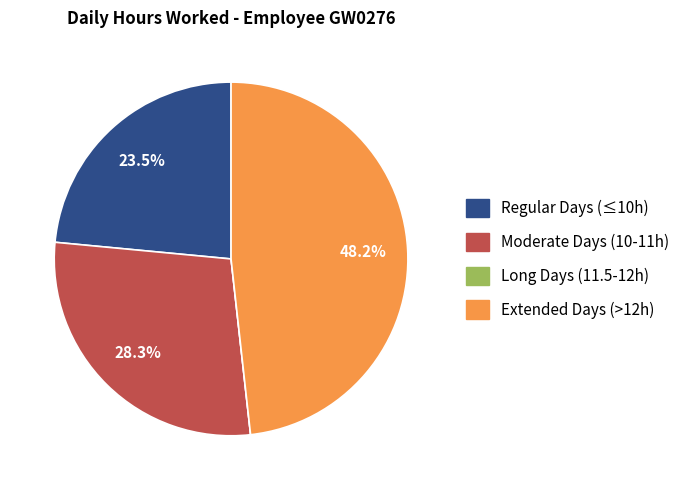

What is the largest slice in the pie chart?

Extended Days (>12h)